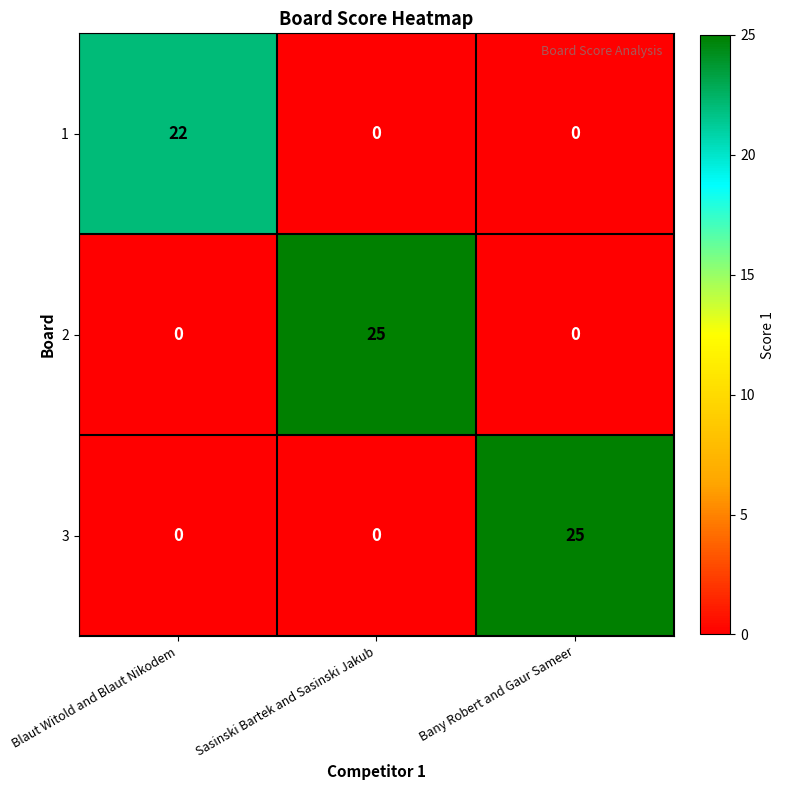

At how many categories does at least one series exceed 17?

3